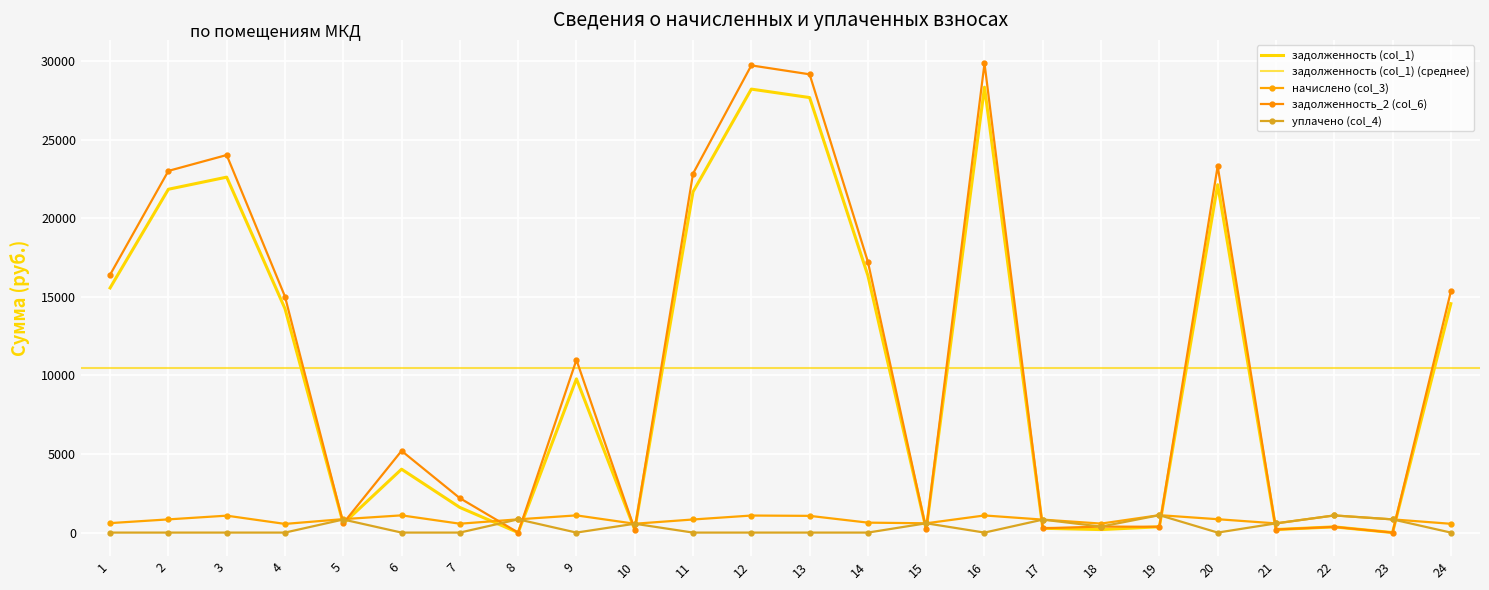

How many data points in начислено (col_3) are less than 839?

11